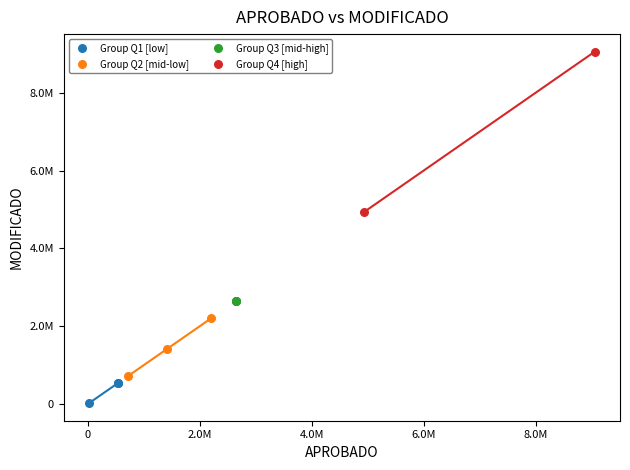

Which series contains the lowest Y value?

Group Q1 [low]